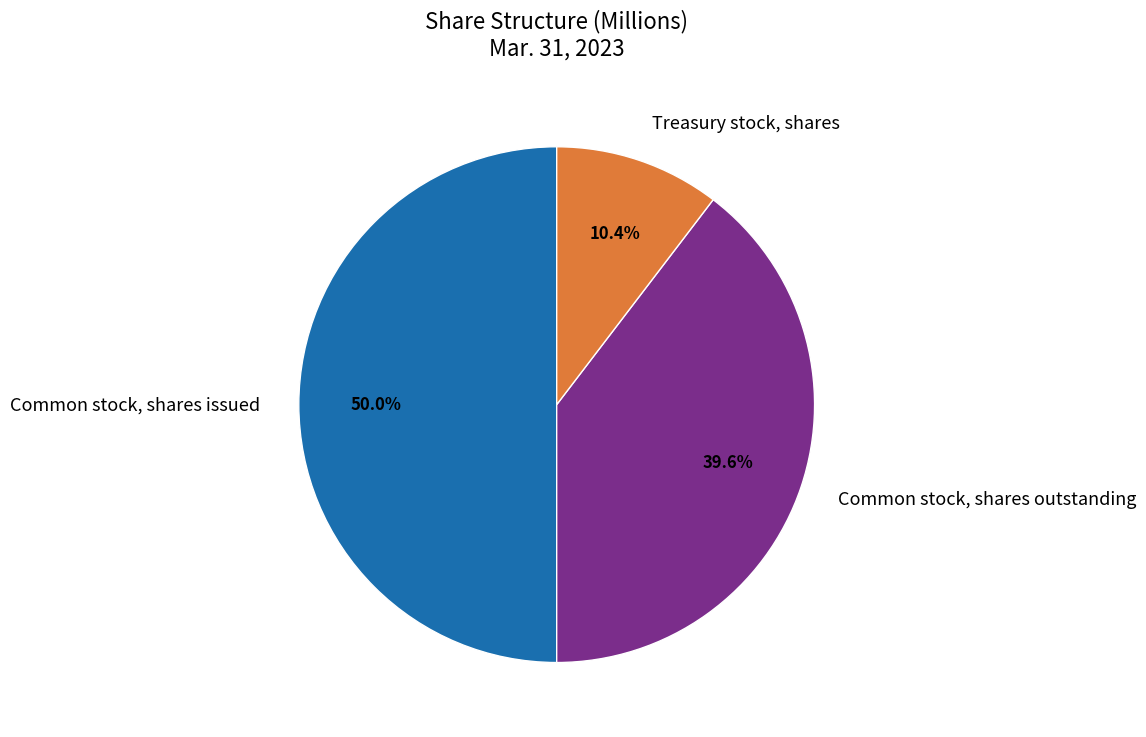

Between Common stock, shares issued and Common stock, shares outstanding, which is larger?

Common stock, shares issued